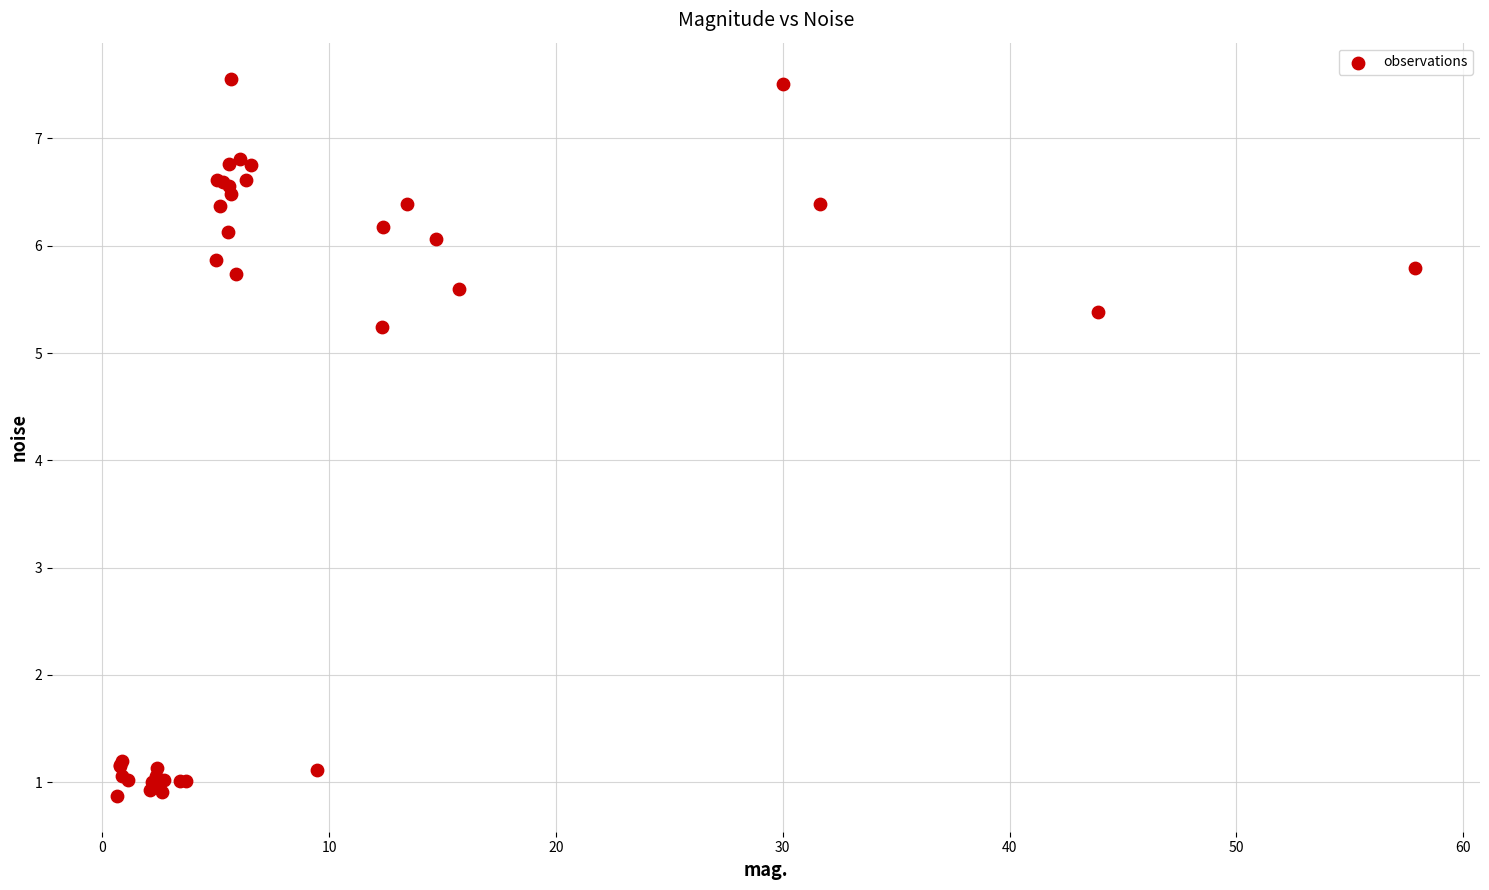

What Y value in the scatter plot is closest to 4?

5.2